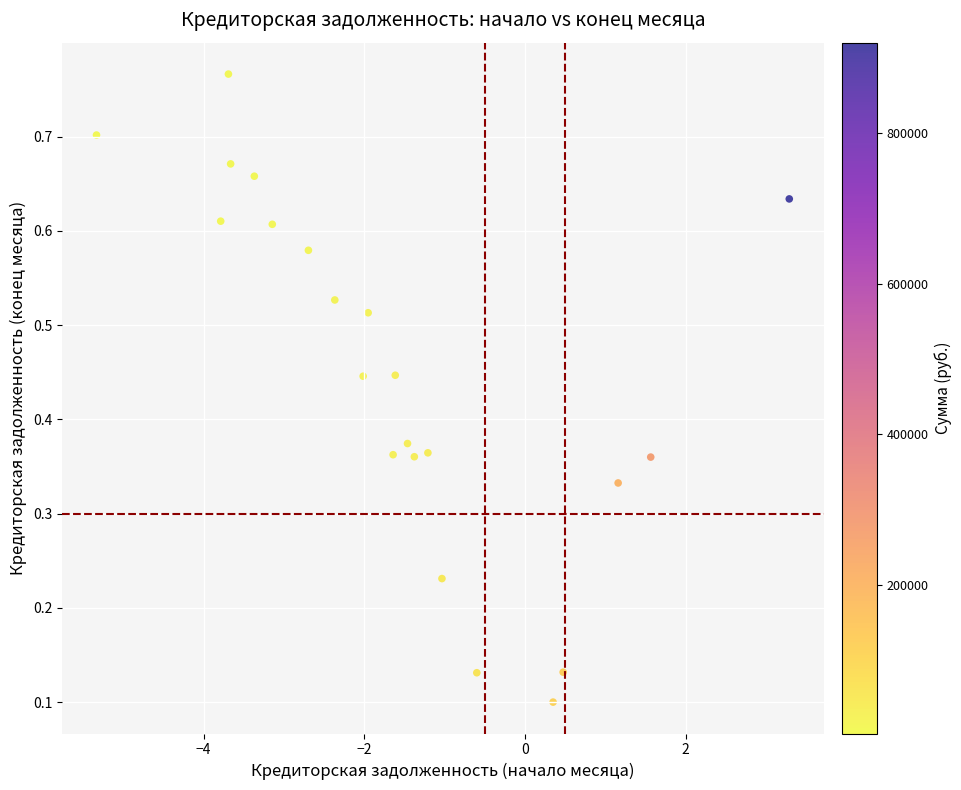

What is the range of X values (max minus min)?

8.6